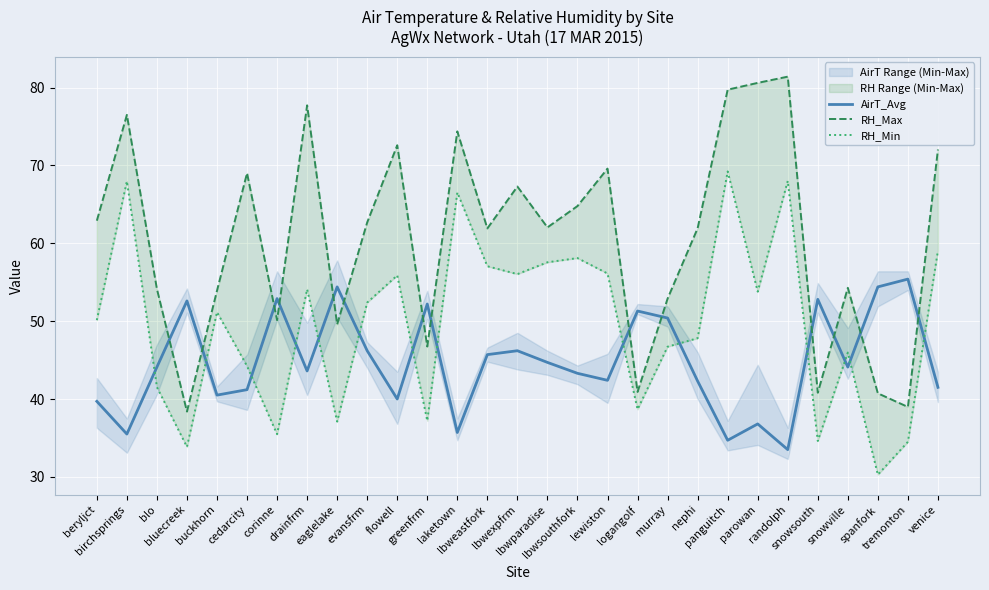

List the series in order of their overall mean, lowest first.

AirT_Avg, RH_Min, RH_Max